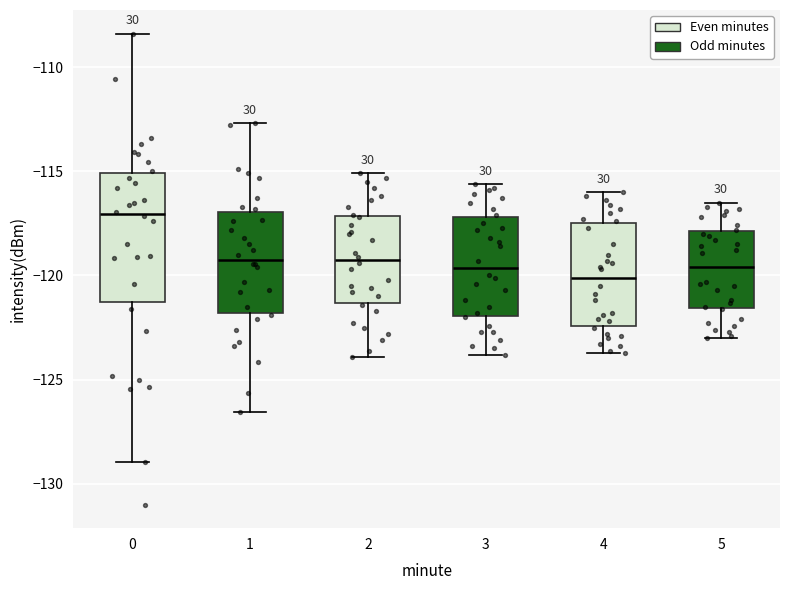

Which box is the tallest, from its lower edge to its upper edge?

0